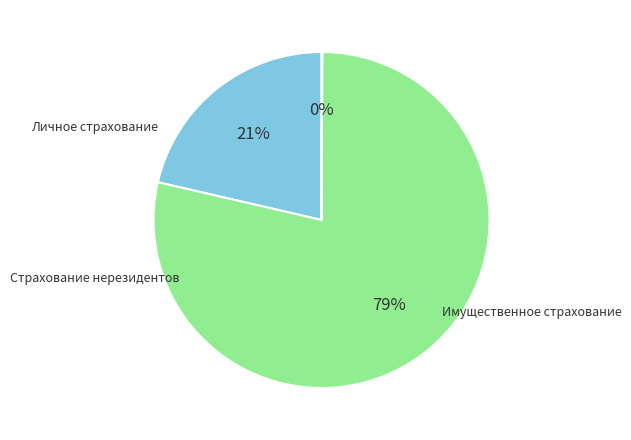

To the nearest percent, what is the average slice percentage?

33%